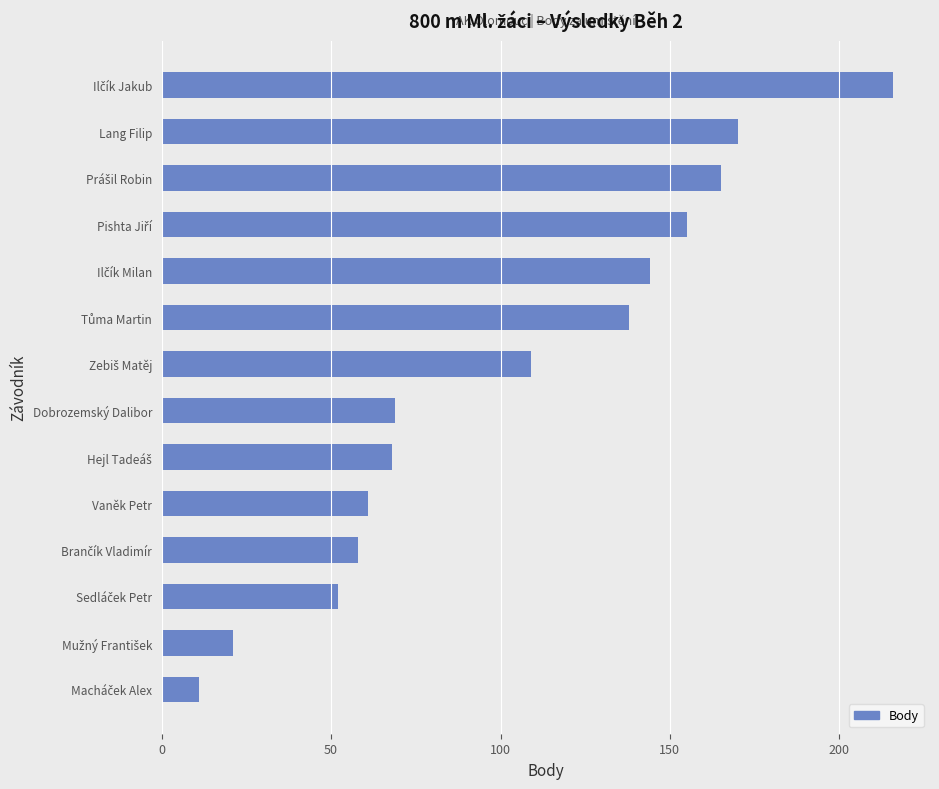

What is the difference between the maximum and minimum values?

205